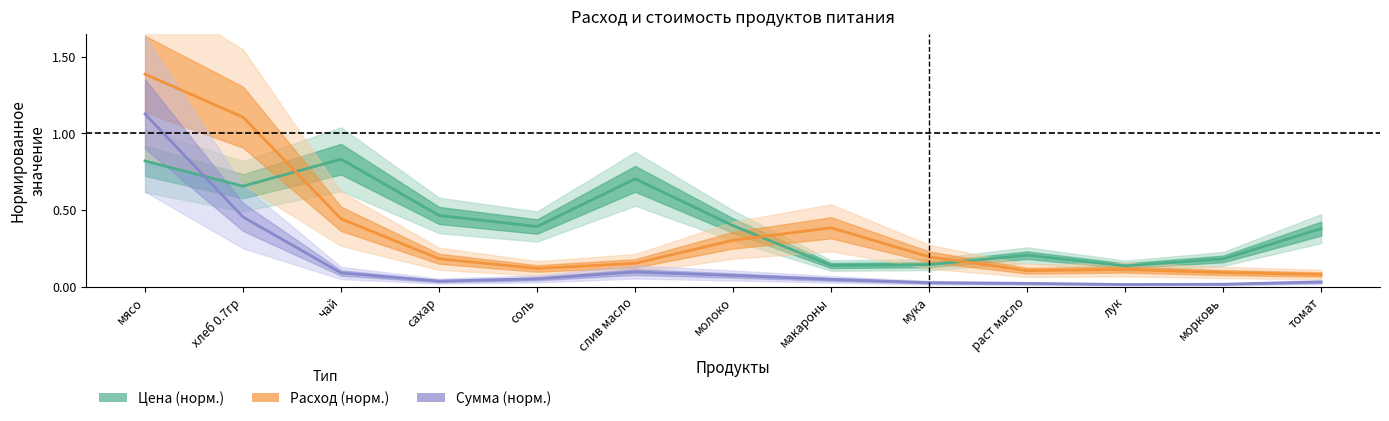

How many lines are shown in the chart?

3